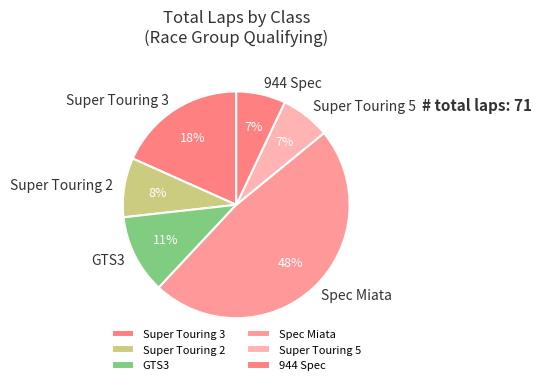

To the nearest percent, what portion does Spec Miata represent?

48%